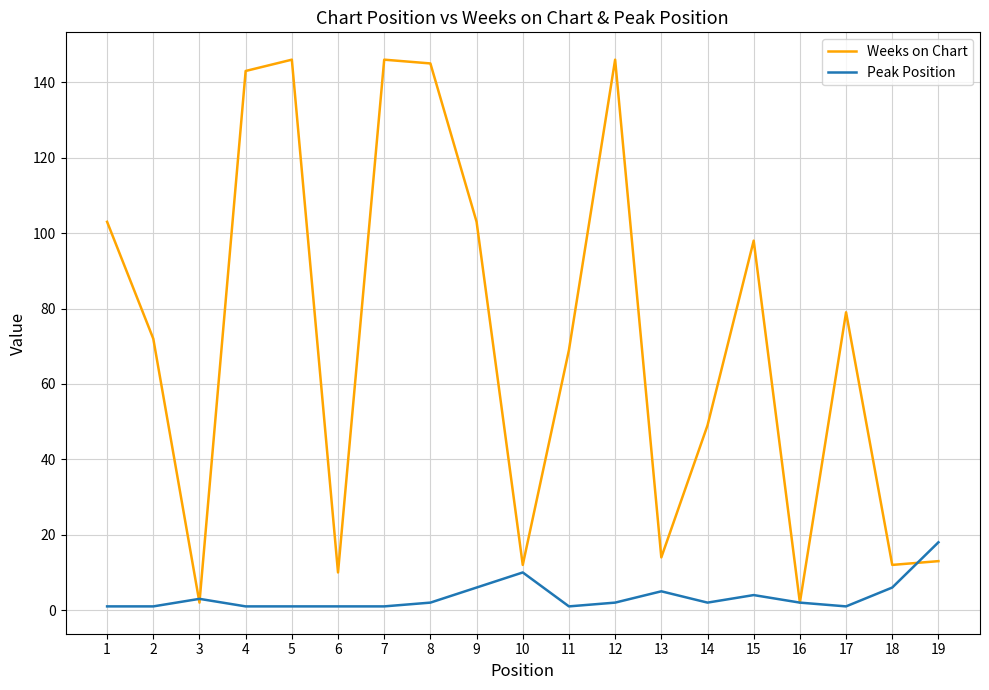

Which series has the widest spread of values?

Weeks on Chart